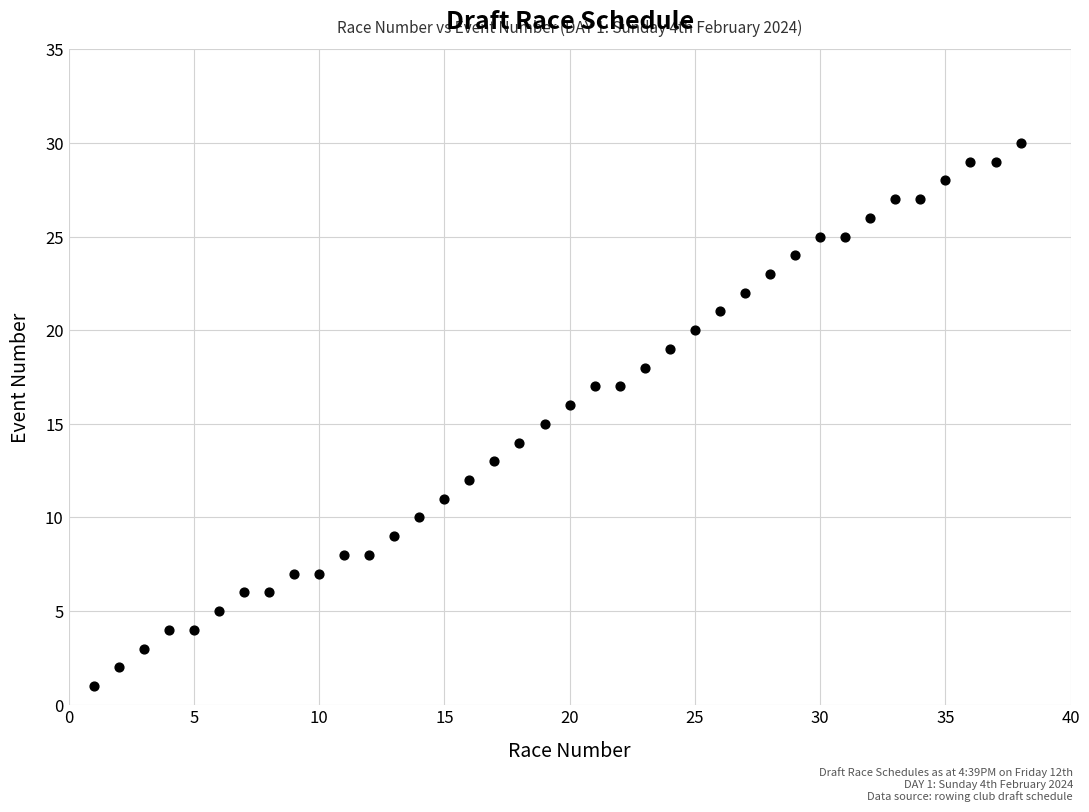

What is the range of X values (max minus min)?

37